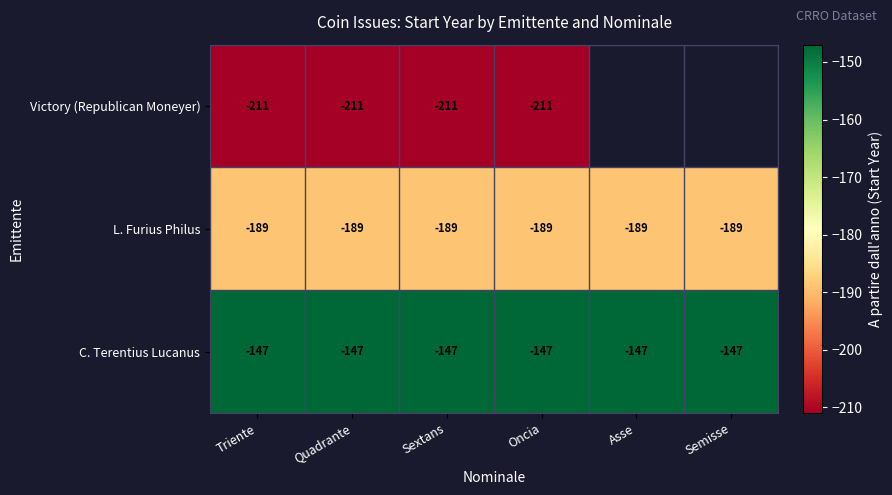

At which category does the chart reach its minimum across all series?

Triente